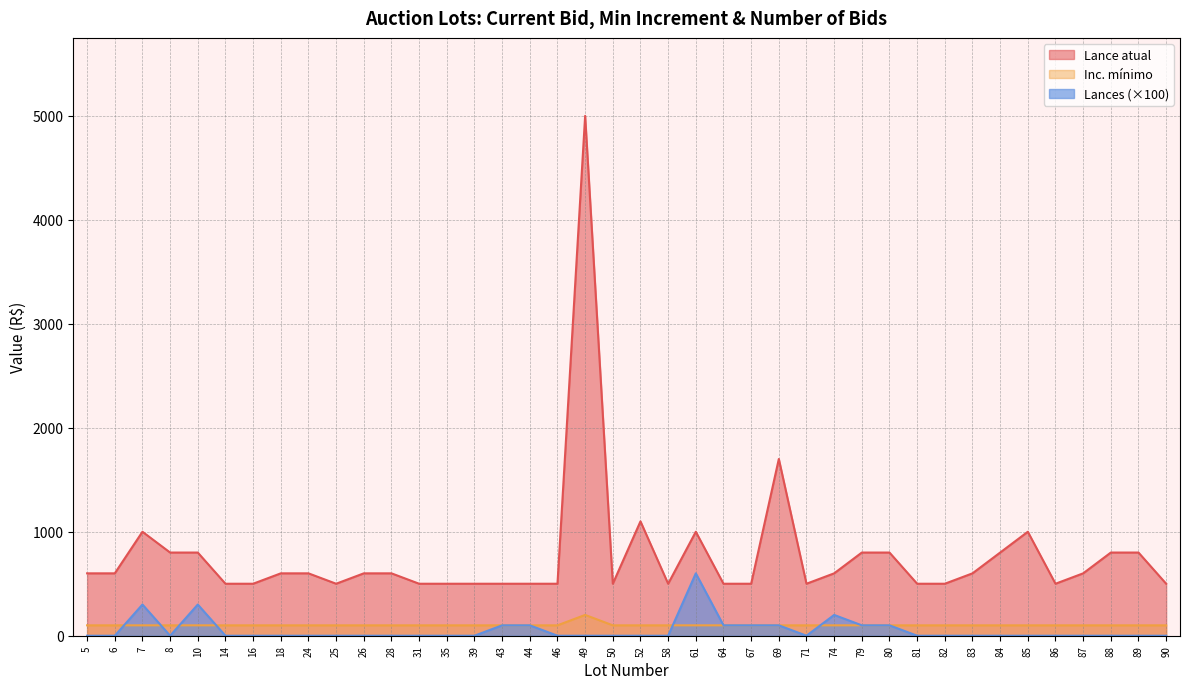

True or false: Inc. minimo and Lance atual cross at least once.

False